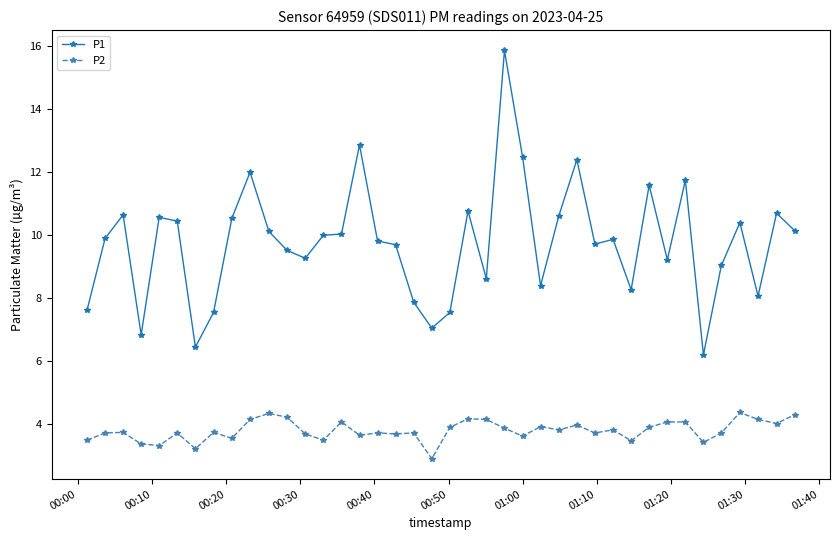

True or false: P2 and P1 intersect in this chart.

False